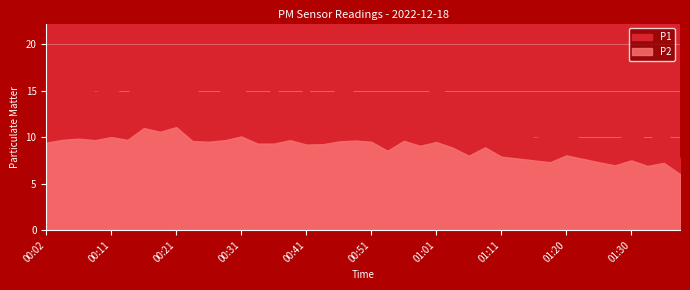

Is the value of P1 at 00:41 greater than the value of P2 at 01:28?

Yes